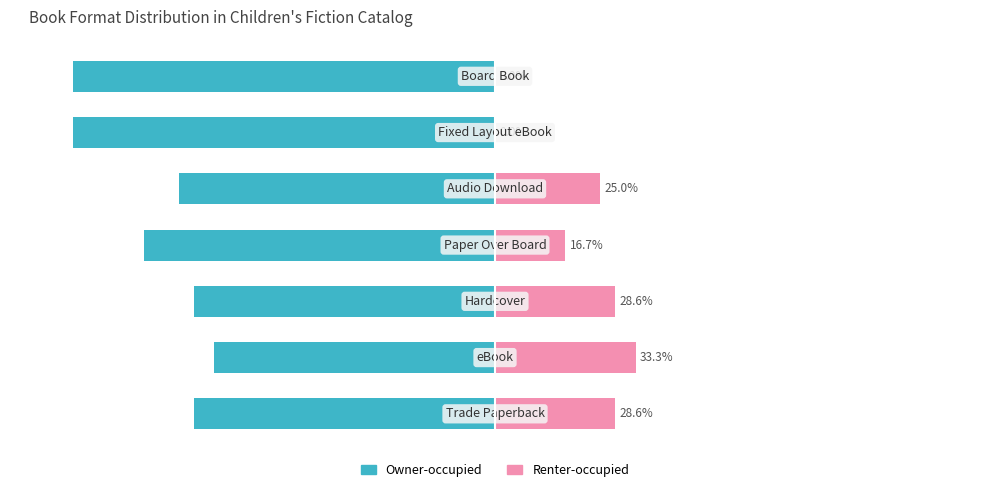

Between 2 and 6, which series saw the biggest shift?

Renter-occupied